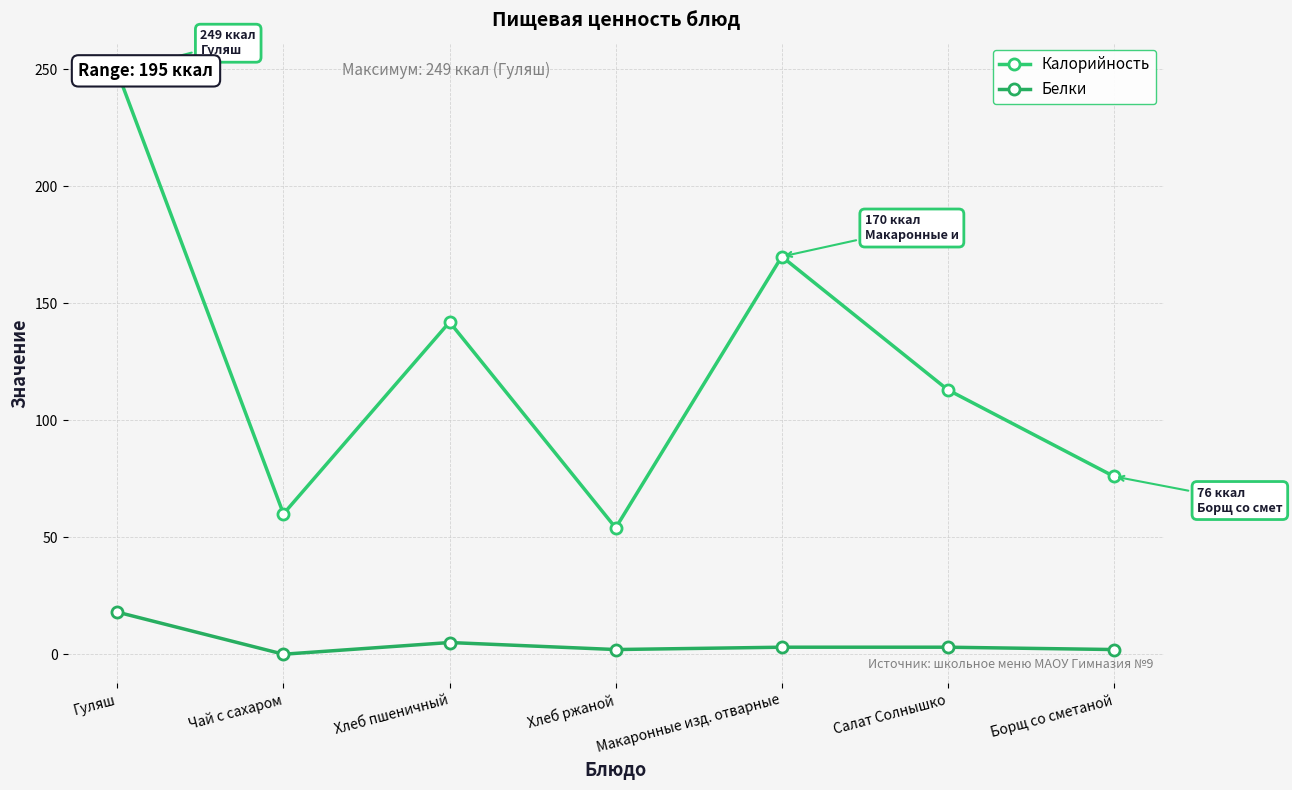

What position from the left is Салат Солнышко?

6